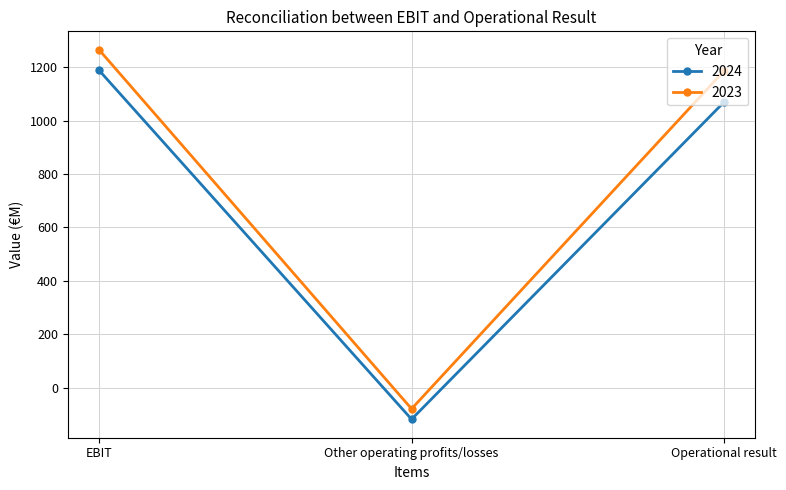

What is the difference between the second highest and minimum values in the 2024 series?

1189